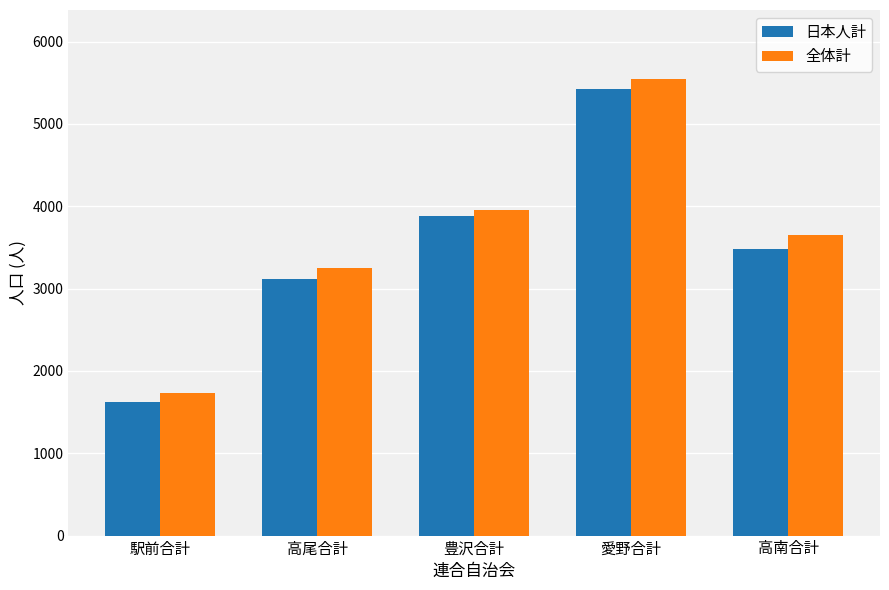

How many data points in 全体計 are less than 3650?

2